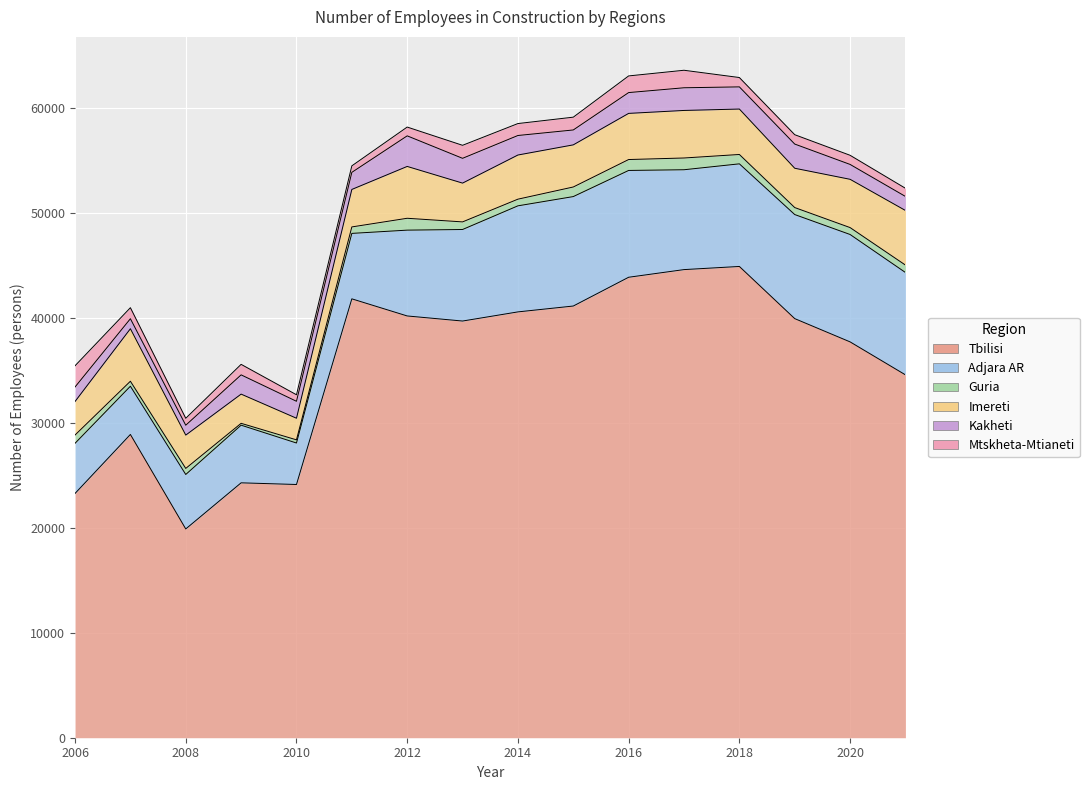

Reading left to right, extract all data points from this chart.

Tbilisi: 2006=23268	2007=28888	2008=19888	2009=24280	2010=24121	2011=41806	2012=40175	2013=39691	2014=40562	2015=41121	2016=43862	2017=44591	2018=44891	2019=39922	2020=37706	2021=34565
Adjara AR: 2006=4777	2007=4593	2008=5187	2009=5491	2010=3952	2011=6234	2012=8175	2013=8720	2014=10103	2015=10425	2016=10174	2017=9512	2018=9774	2019=9912	2020=10229	2021=9750
Guria: 2006=787	2007=476	2008=578	2009=177	2010=301	2011=616	2012=1130	2013=724	2014=635	2015=914	2016=1039	2017=1119	2018=892	2019=666	2020=658	2021=706
Imereti: 2006=3195	2007=5001	2008=3173	2009=2782	2010=2059	2011=3571	2012=4938	2013=3695	2014=4206	2015=4013	2016=4396	2017=4529	2018=4328	2019=3745	2020=4599	2021=5201
Kakheti: 2006=1380	2007=953	2008=941	2009=1834	2010=1615	2011=1627	2012=2913	2013=2361	2014=1859	2015=1419	2016=1982	2017=2160	2018=2111	2019=2304	2020=1417	2021=1337
Mtskheta-Mtianeti: 2006=2023	2007=1051	2008=661	2009=1001	2010=621	2011=619	2012=838	2013=1240	2014=1138	2015=1219	2016=1587	2017=1668	2018=891	2019=892	2020=871	2021=778